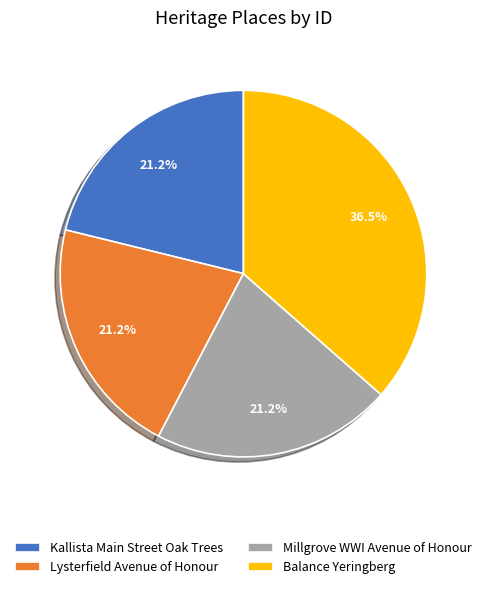

Do Kallista Main Street Oak Trees and Millgrove WWI Avenue of Honour together represent more than half of the pie?

No